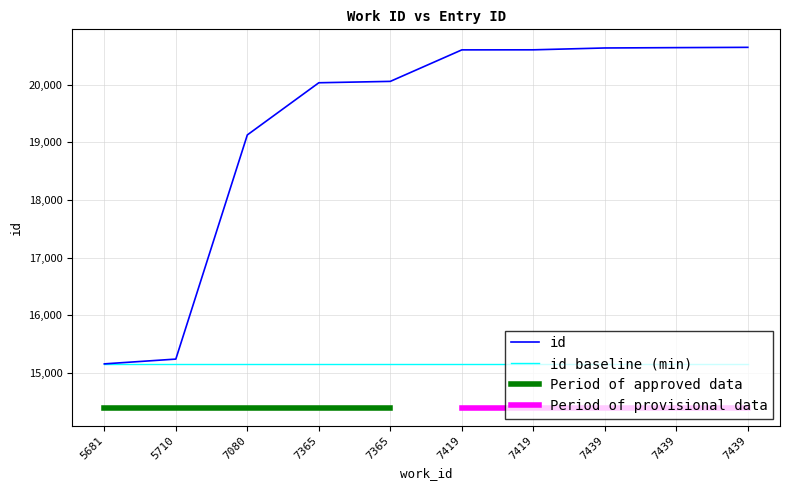

What is the value of the 7th point from the left?

20608